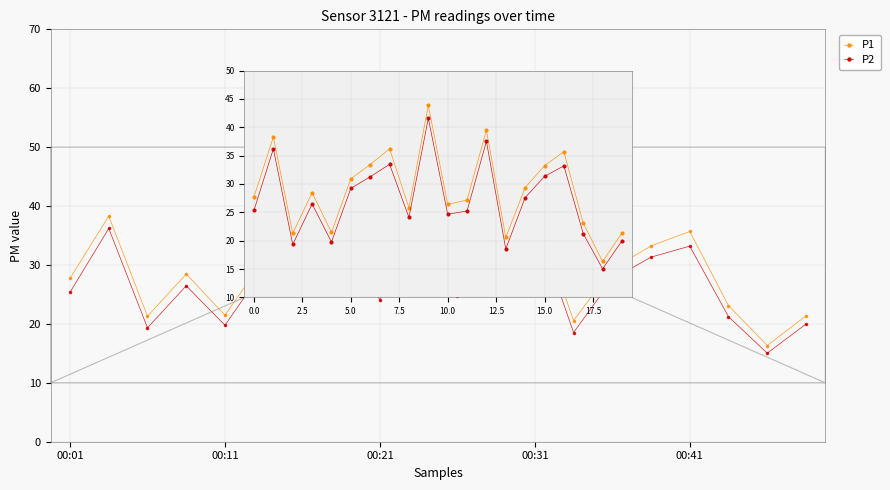

How many interior local peaks does the P2 series have?

6